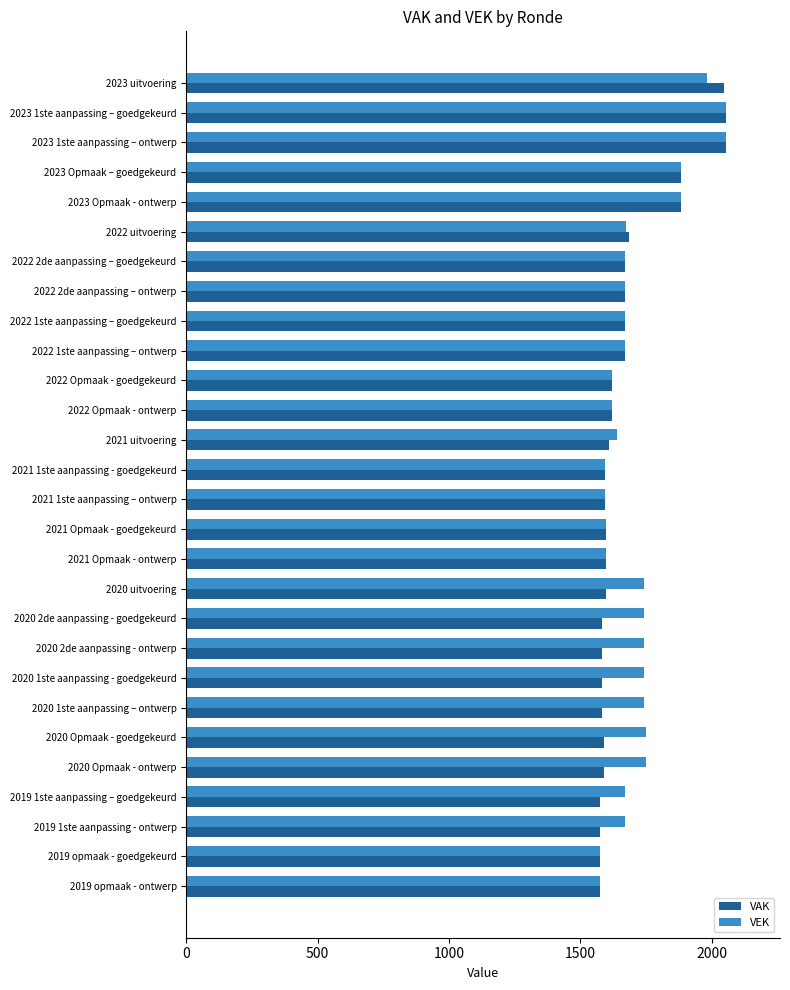

What is the difference between the maximum and minimum values in the VEK series?

478